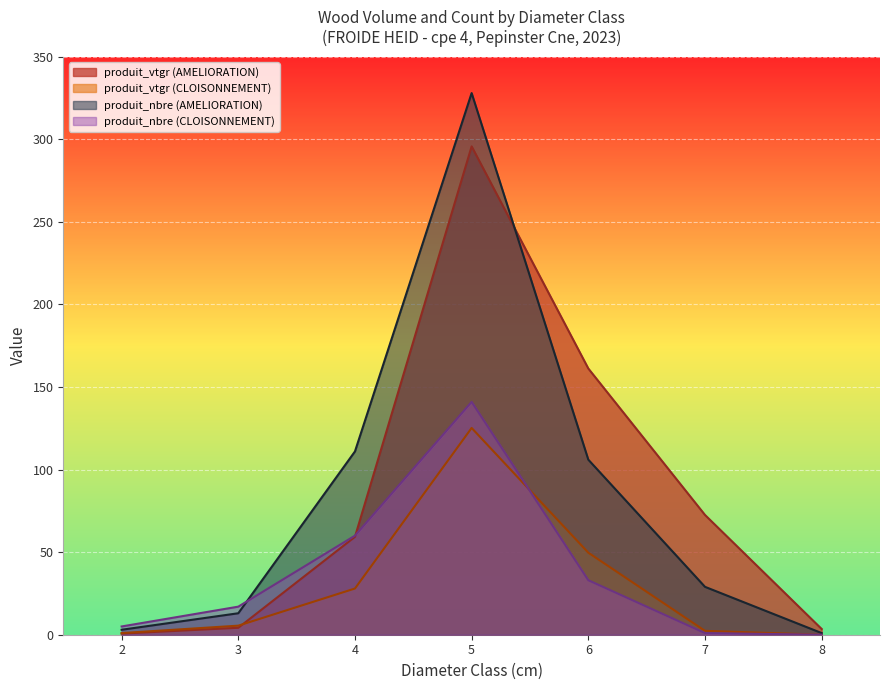

List the series in order of their peak value, lowest first.

produit_vtgr (CLOISONNEMENT), produit_nbre (CLOISONNEMENT), produit_vtgr (AMELIORATION), produit_nbre (AMELIORATION)